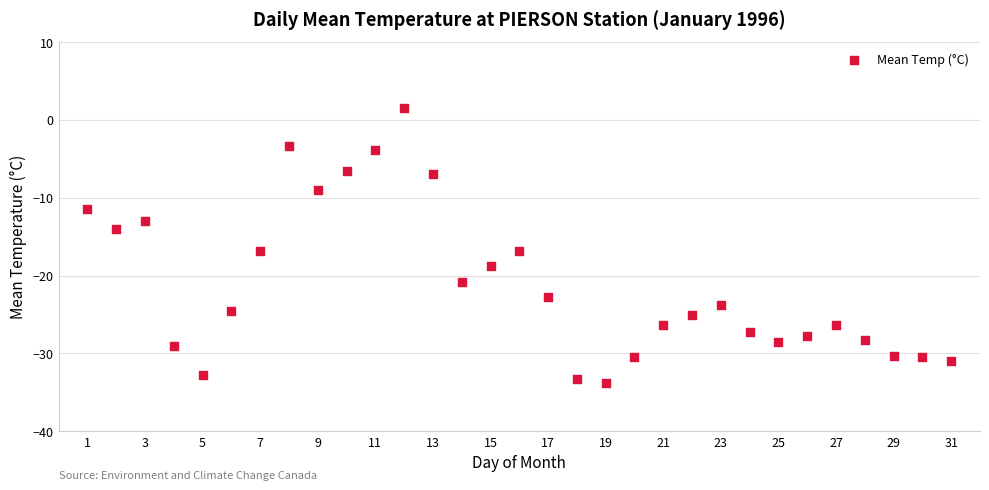

What is the range of X values (max minus min)?

30.0